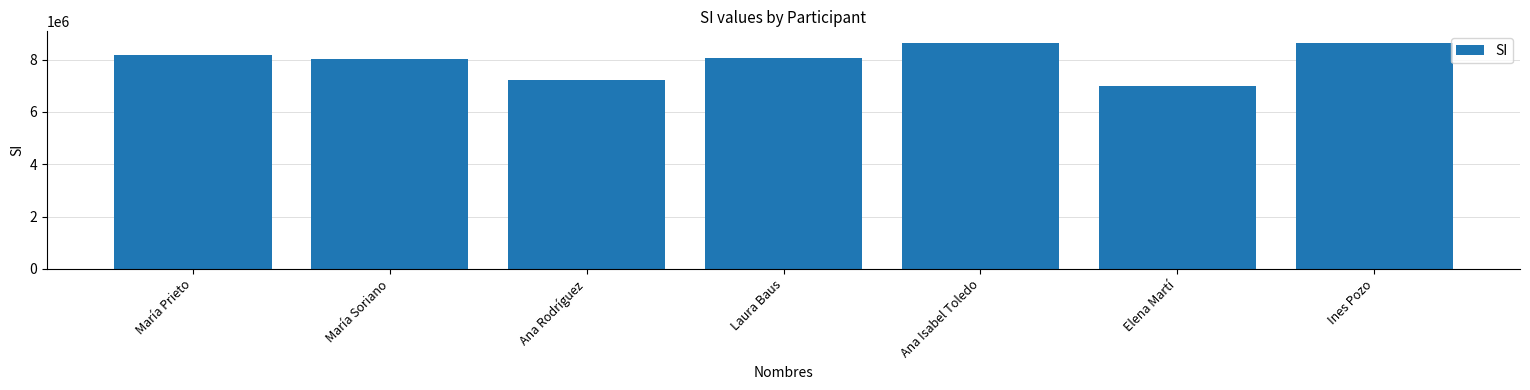

What is the label of the 5th bar from the right?

Ana Rodríguez